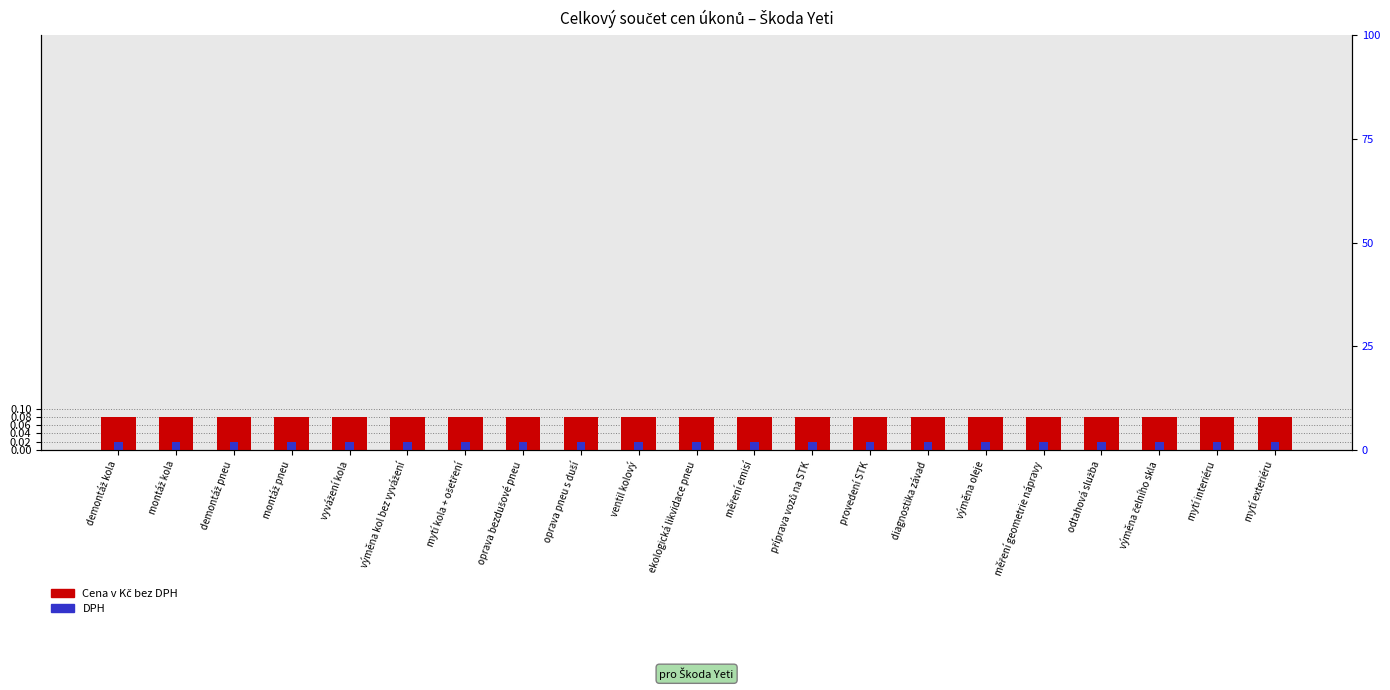

At which label does Cena v Kč bez DPH reach its minimum?

demontáž kola